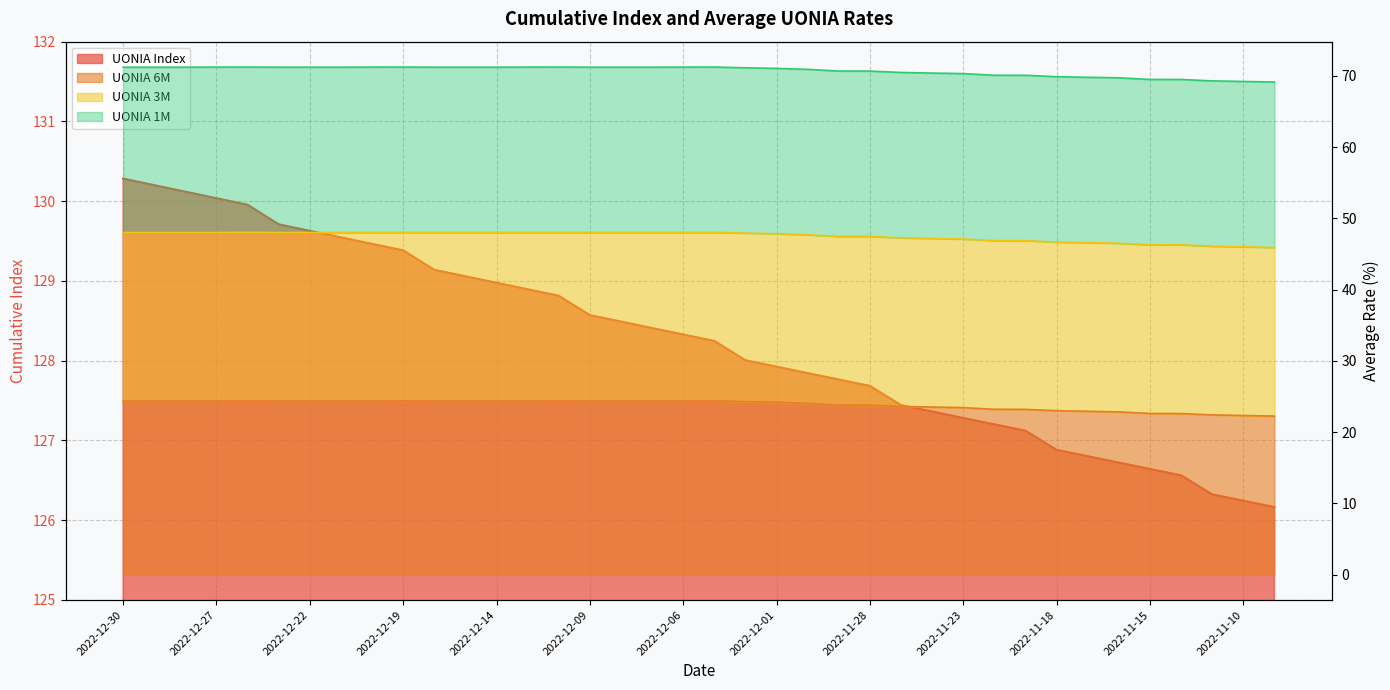

Between 2022-12-07 and 2022-12-16, which is larger?

2022-12-16